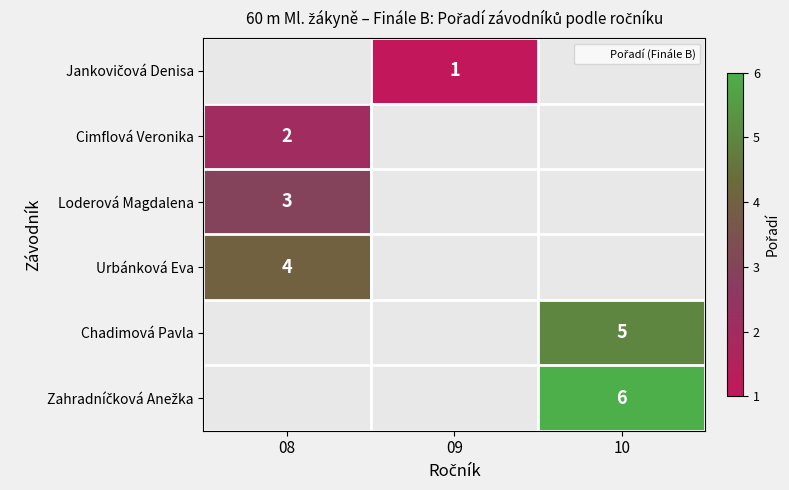

Between 08 and 10, which is larger?

10